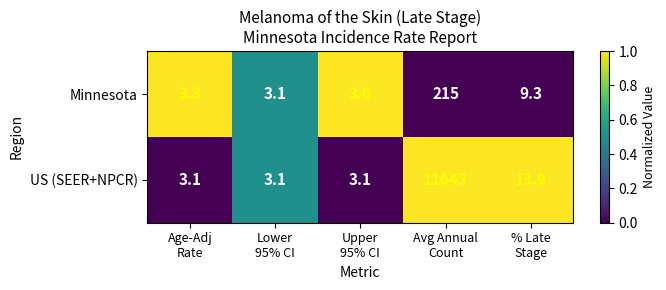

What is the difference between the second highest and minimum values in the Minnesota series?

6.2